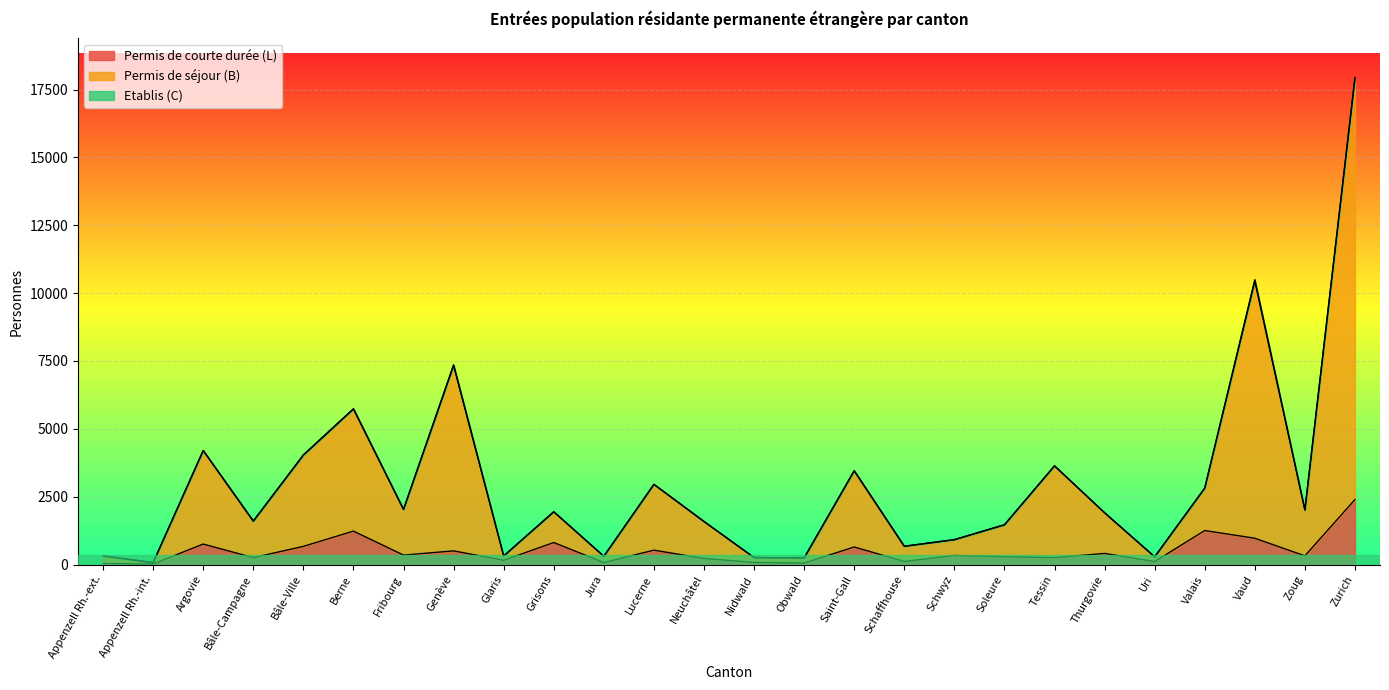

Which series has the widest spread of values?

Permis de séjour (B)